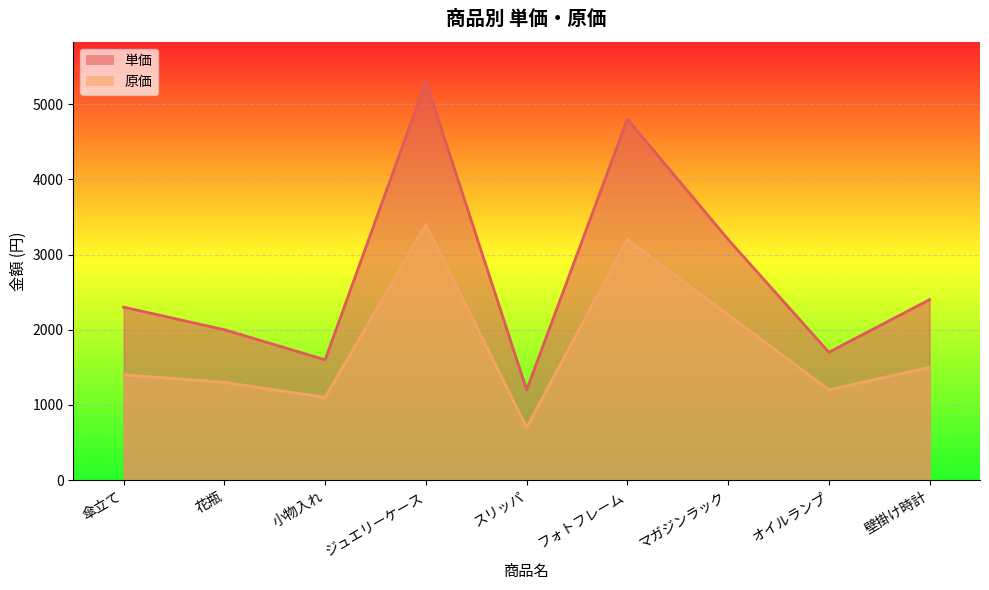

Read the 原価 value at オイルランプ, to the nearest 100.

1200